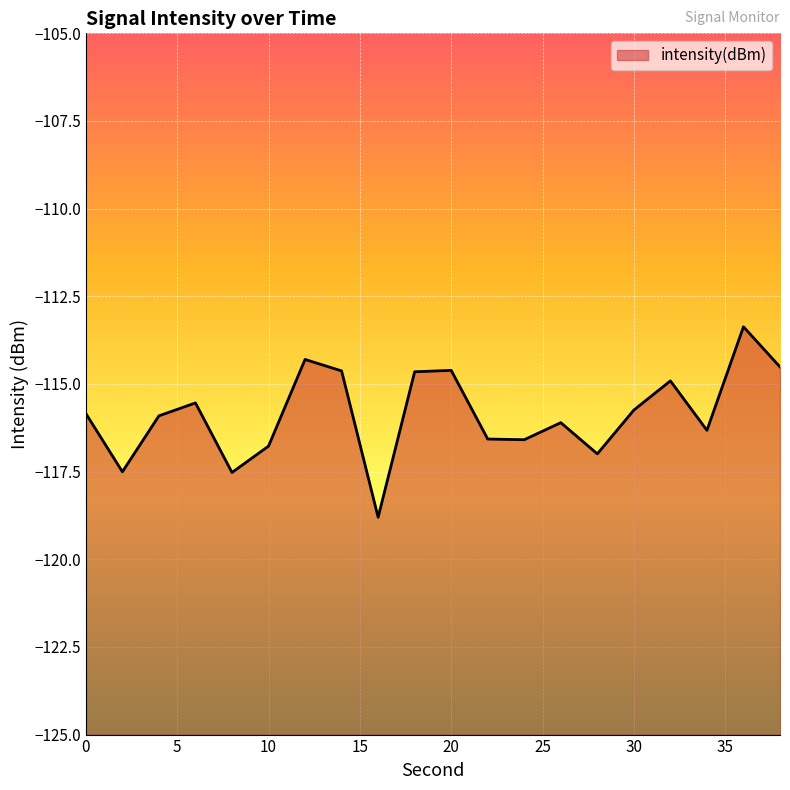

How many categories are shown in the chart?

20